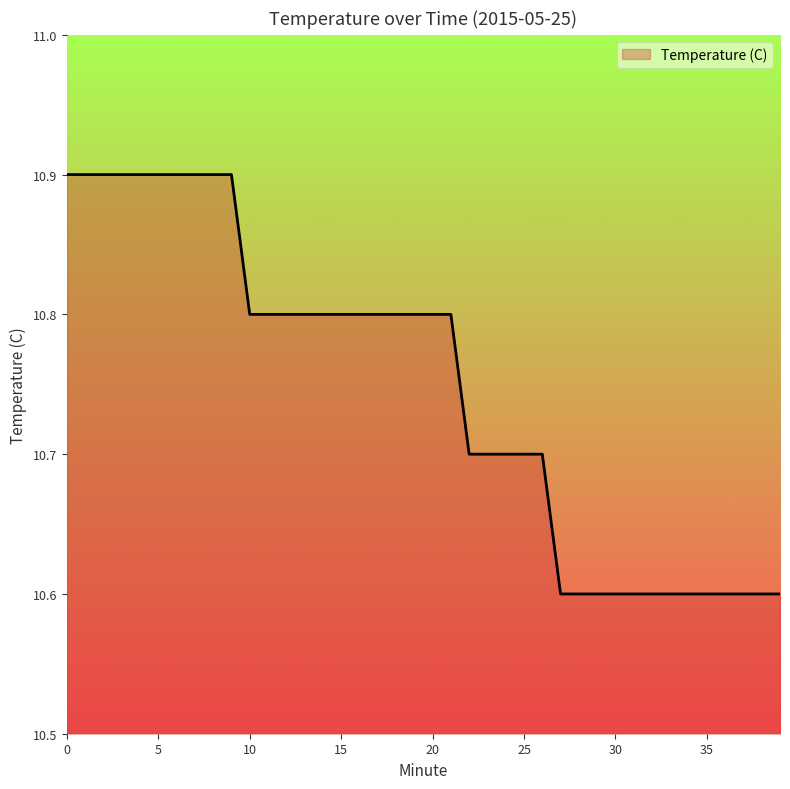

What is the smallest value displayed?

10.6